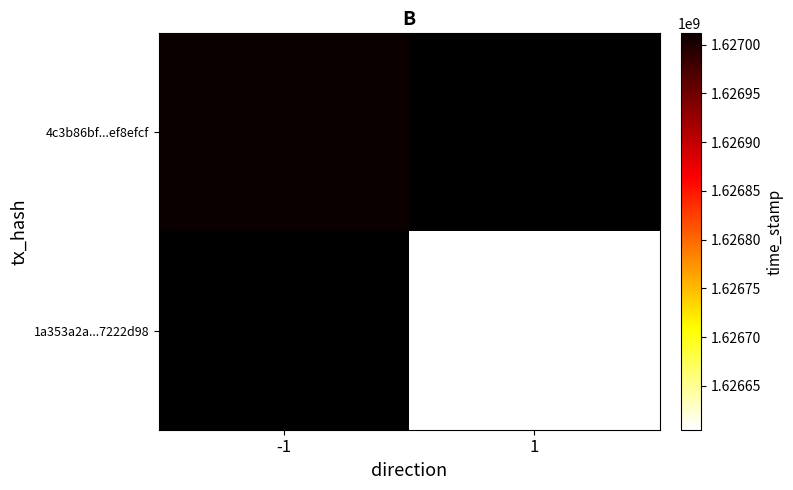

How many series are shown in this chart?

2